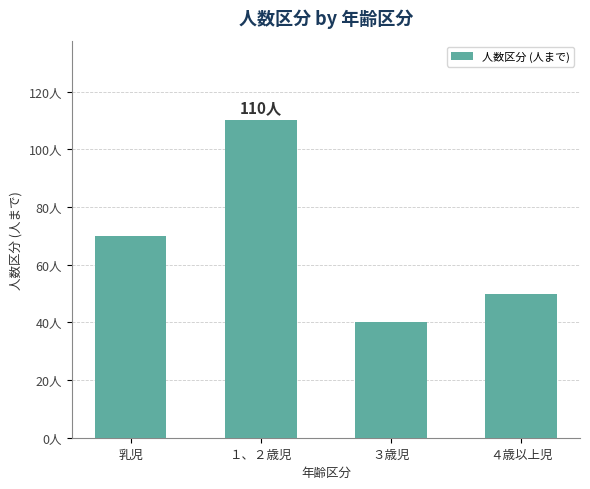

What is the difference between the maximum and minimum values?

70